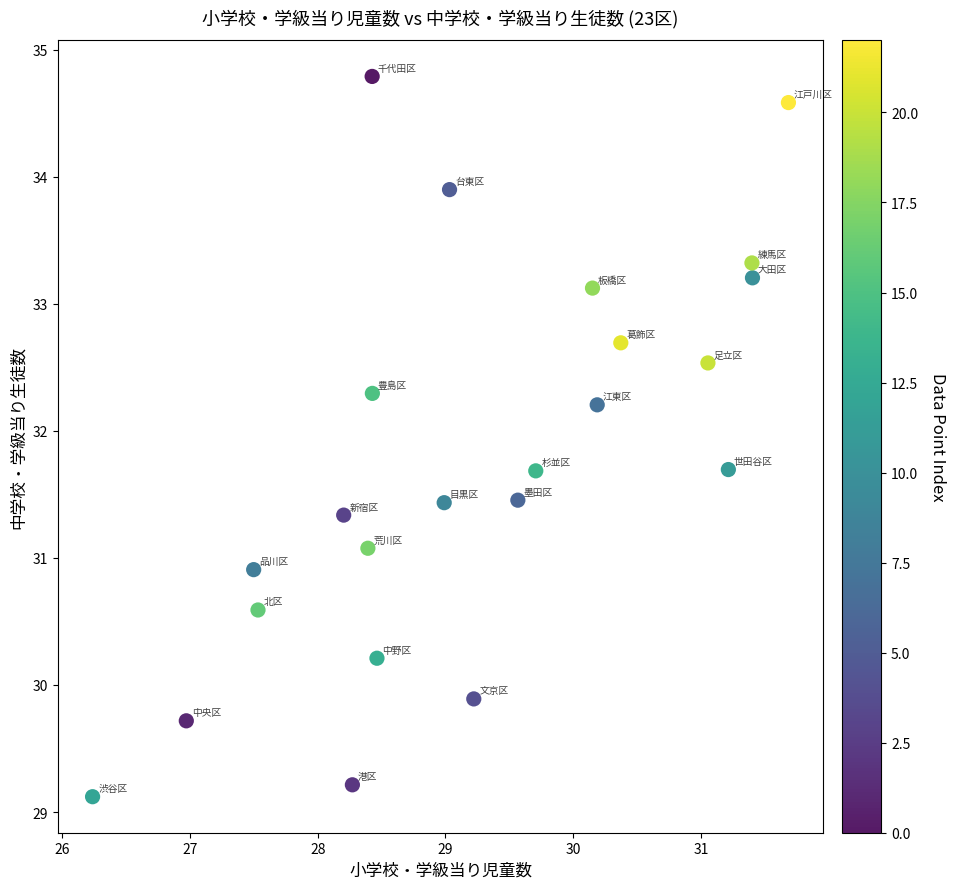

What is the range of X values (max minus min)?

5.5